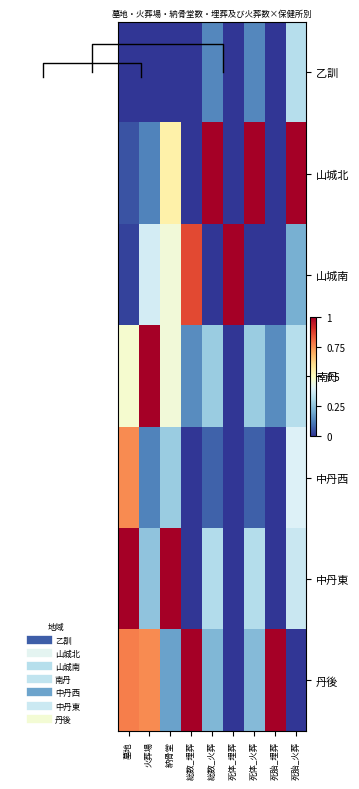

The value of 山城北 at 総数_火葬 is 0.4. True or false?

False